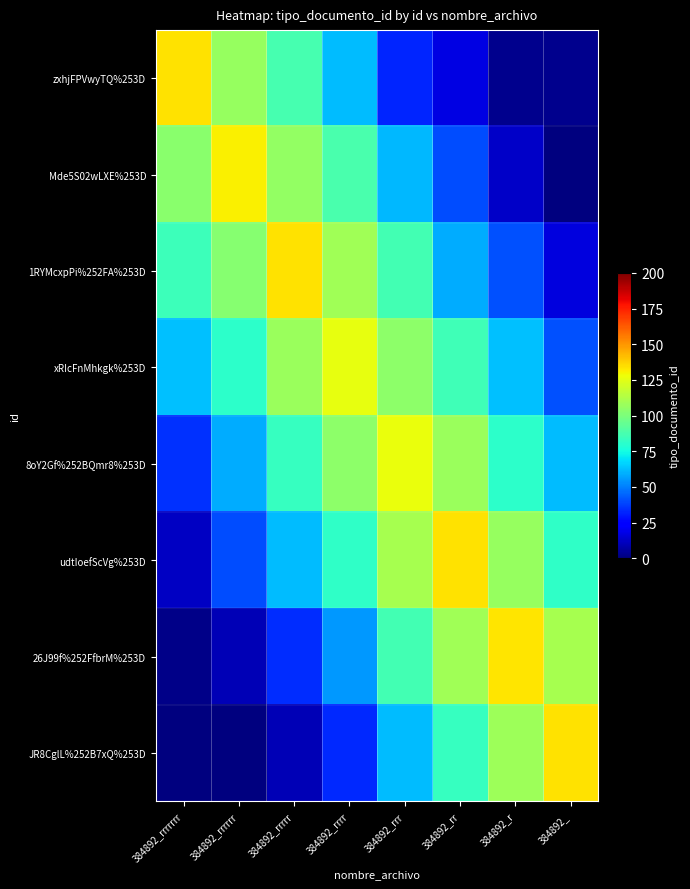

Rank the series by their maximum value, from lowest to highest.

xRIcFnMhkgk%253D, 8oY2Gf%252BQmr8%253D, Mde5S02wLXE%253D, 26J99f%252FfbrM%253D, JR8CglL%252B7xQ%253D, zxhjFPVwyTQ%253D, udtIoefScVg%253D, 1RYMcxpPi%252FA%253D